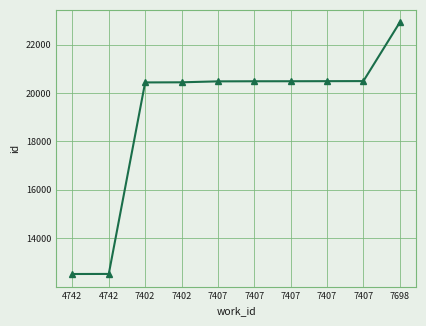

Is this an area chart (filled region under the line)?

No